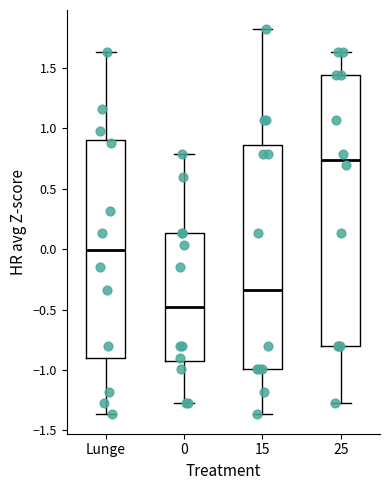

Where is the upper edge of the box for 15 on the y-axis? The values are not printed on the chart, so give them approximately, as read against the axis.

0.85